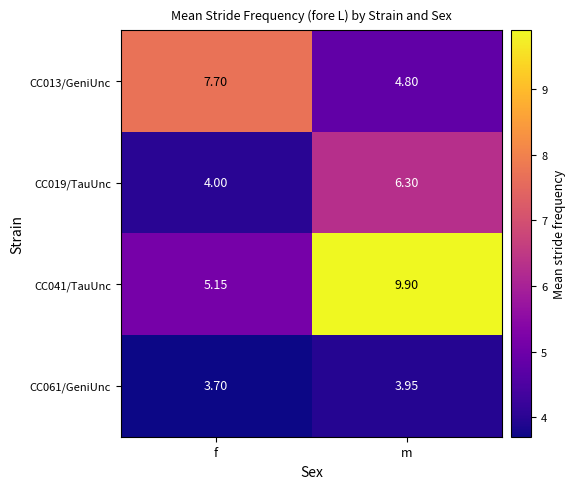

List the series in order of their overall mean, lowest first.

CC061/GeniUnc, CC019/TauUnc, CC013/GeniUnc, CC041/TauUnc